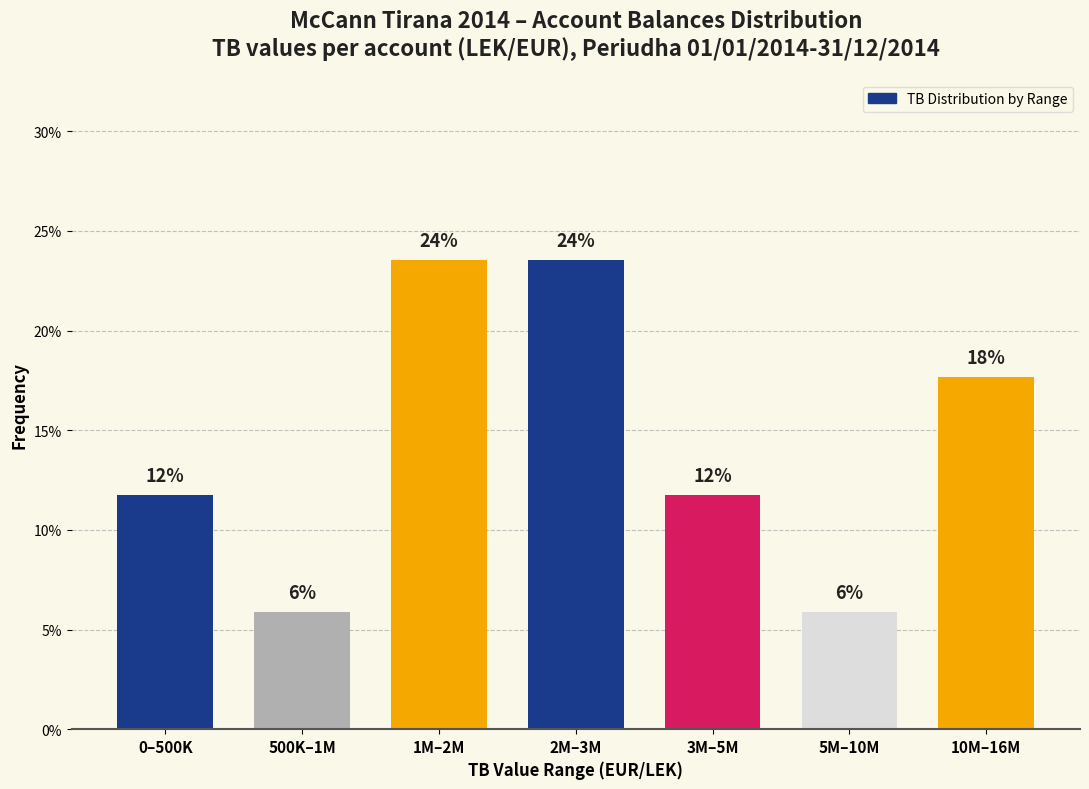

How many bars are there in total?

7